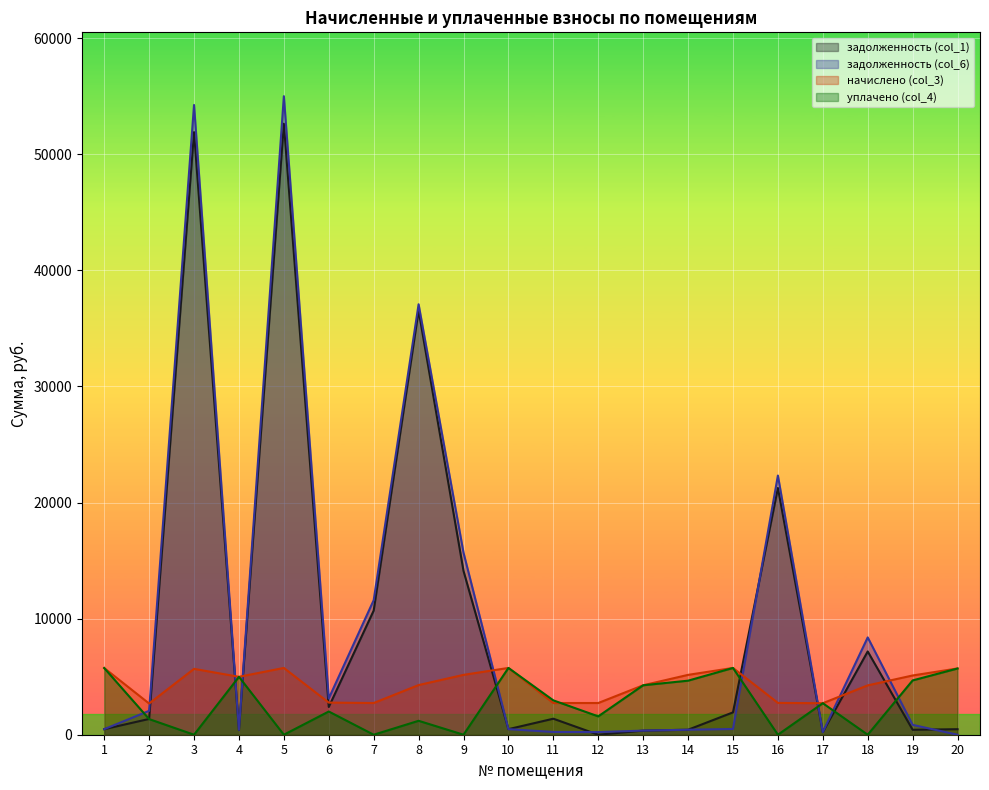

At which label does уплачено (col_4) first exceed 2714?

1